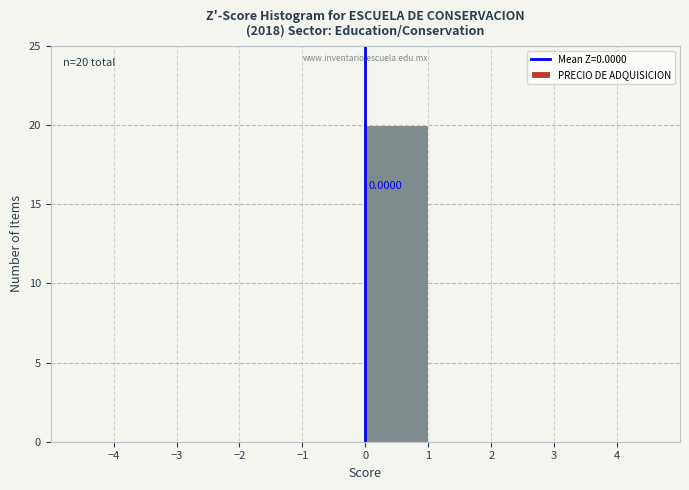

Which range on the x-axis has the tallest bar?

0 to 1